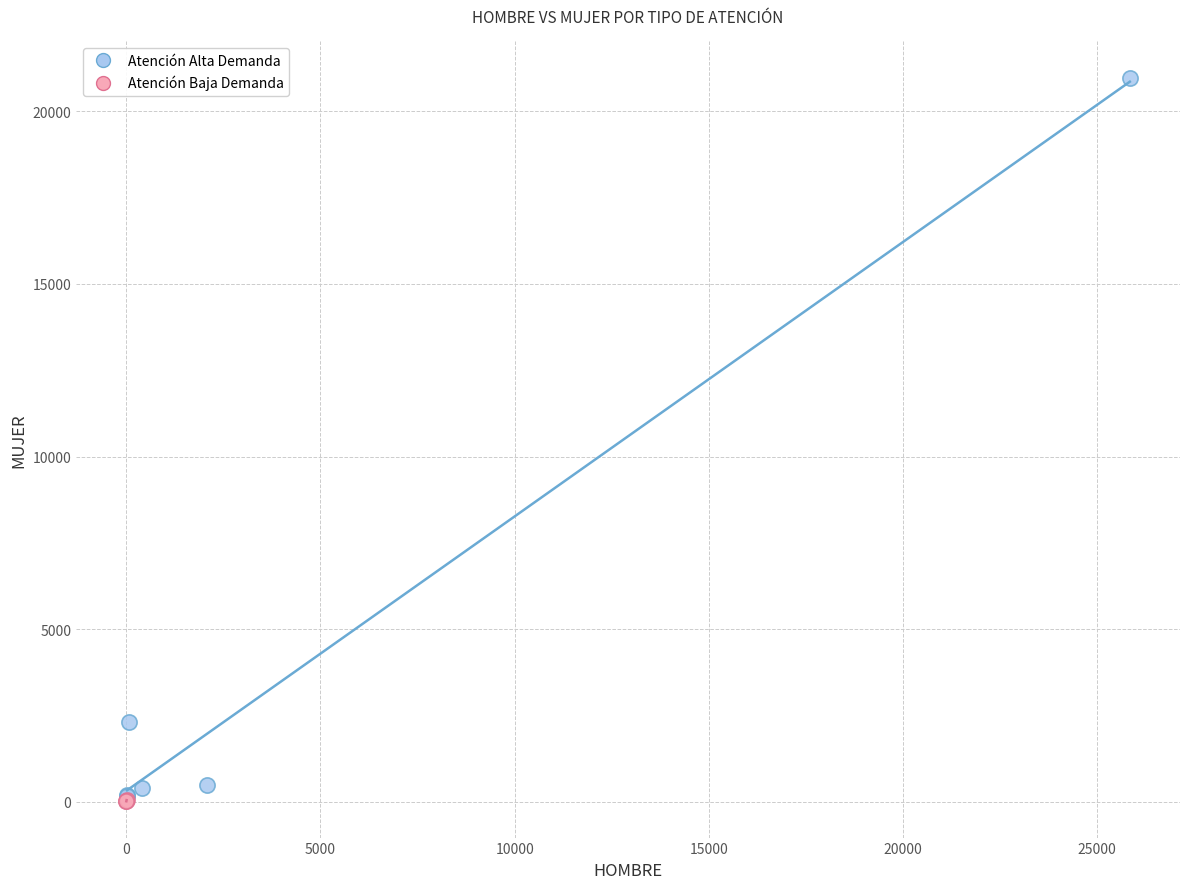

Which series reaches the maximum Y coordinate?

Atención Alta Demanda